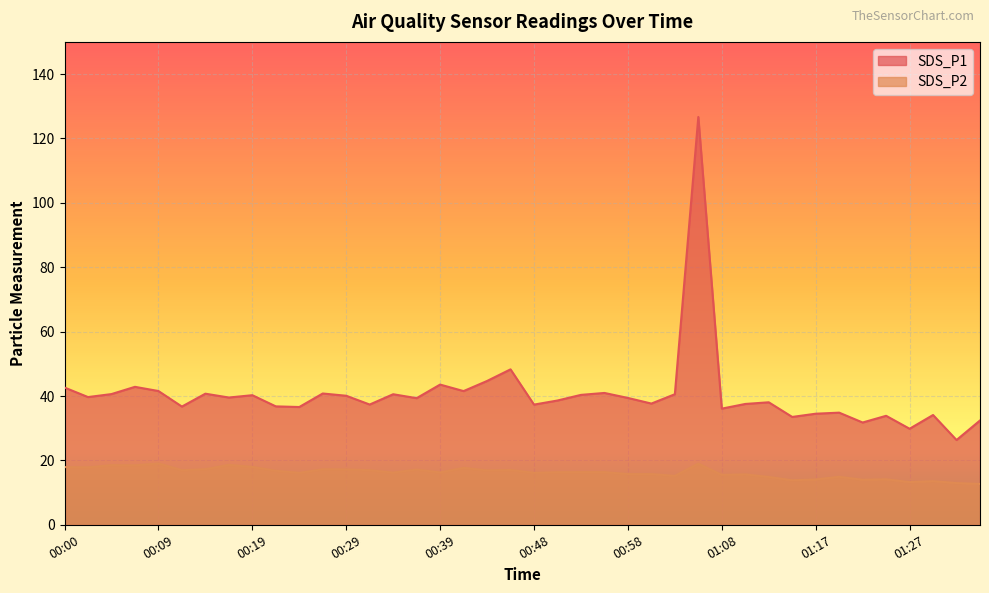

True or false: SDS_P1 and SDS_P2 cross at least once.

False